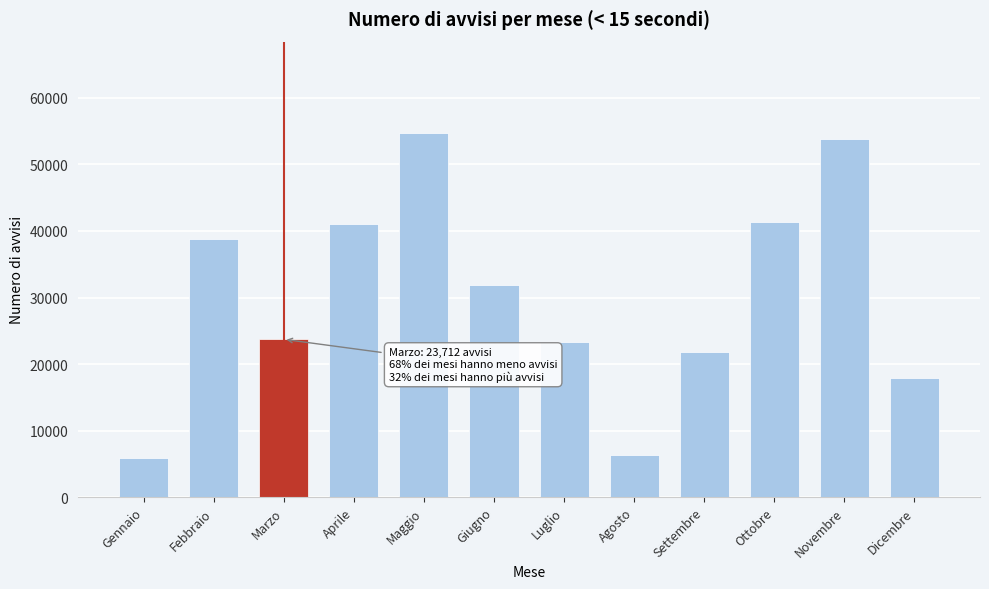

What is the label of the 1st bar from the right?

Dicembre